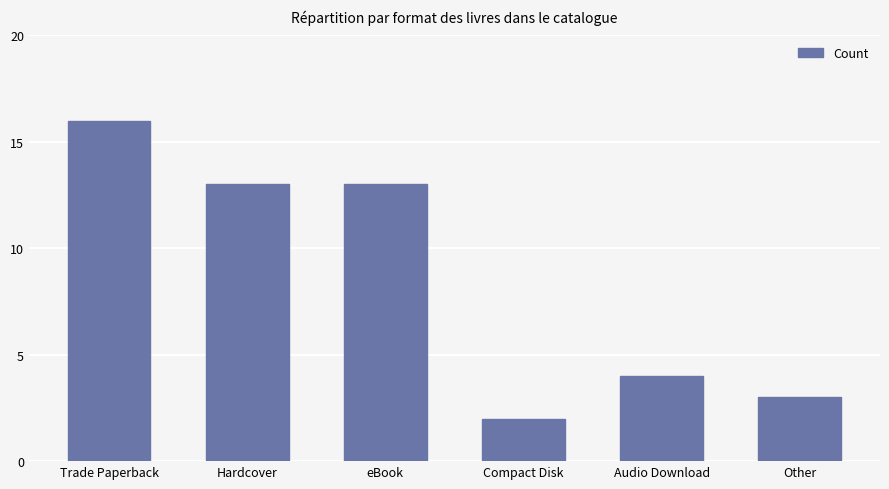

Reading left to right, list all the values displayed in this chart.

16	13	13	2	4	3